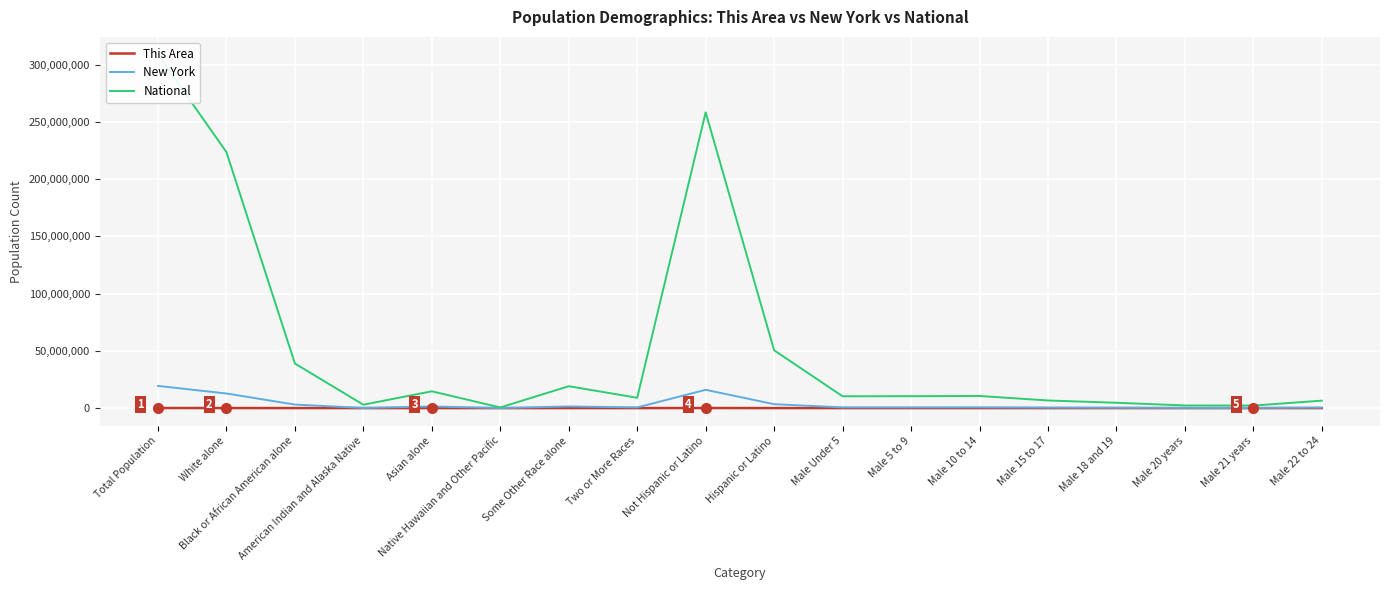

How many values in the National series are below 10389638?

9